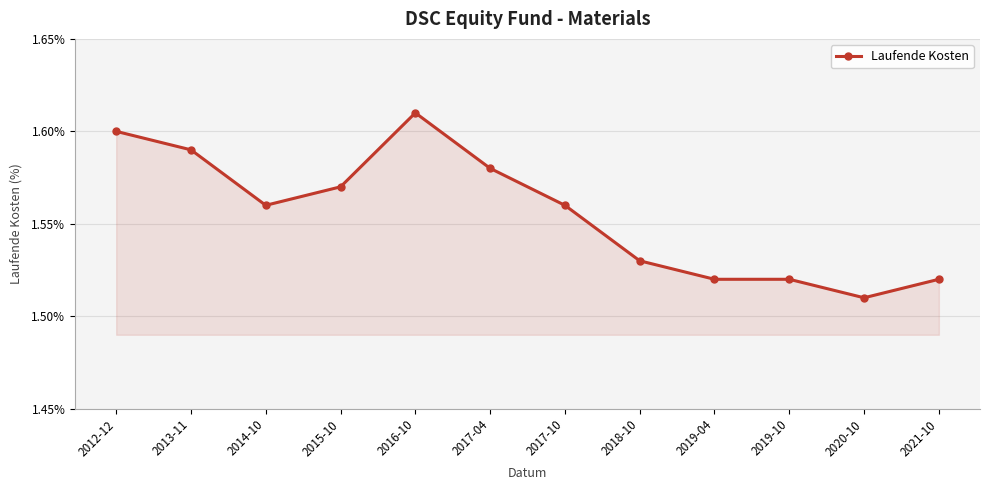

Where is the first local maximum?

2016-10